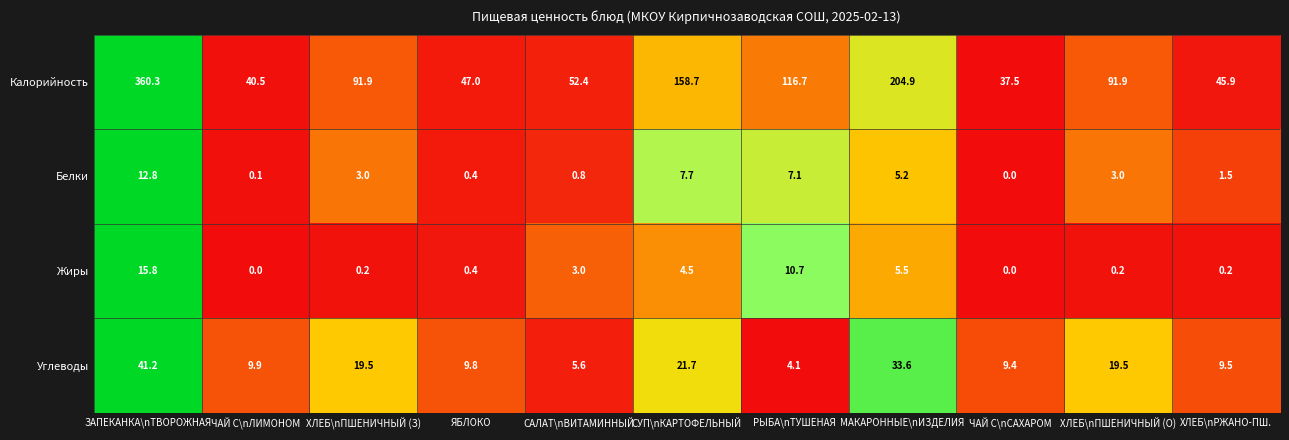

Which series has the largest total across all categories?

Калорийность